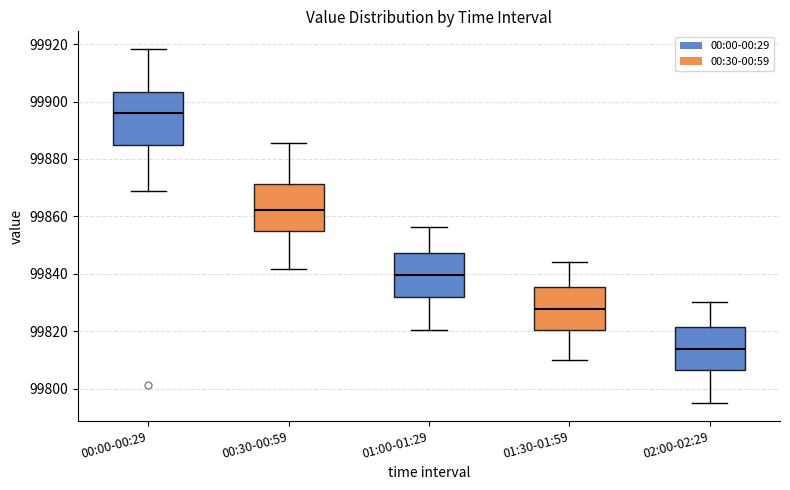

Which box has the highest median line?

00:00-00:29